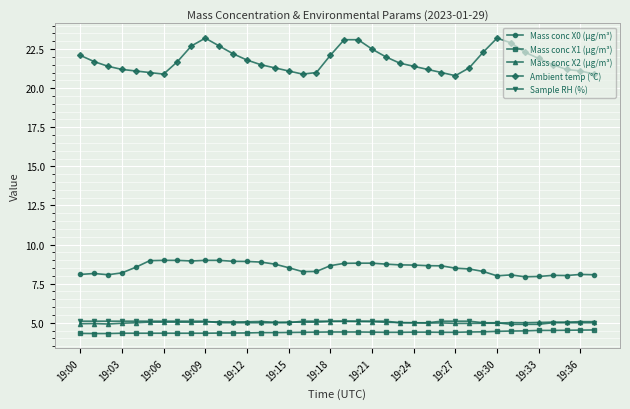

What is the average value of the Sample RH (%) series?

5.0